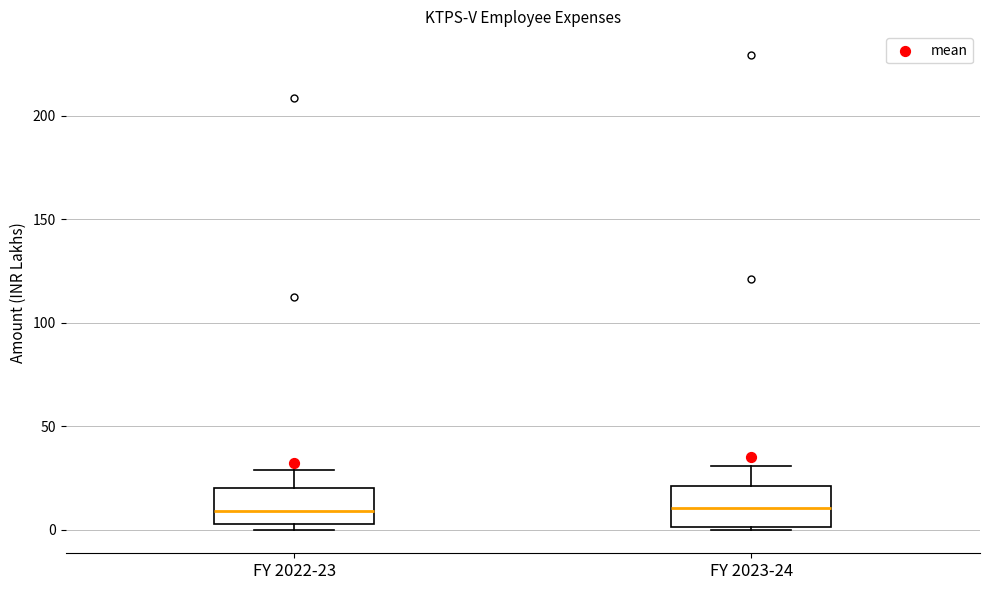

Where does the upper whisker of the box for FY 2023-24 end on the y-axis? The values are not printed on the chart, so give them approximately, as read against the axis.

30